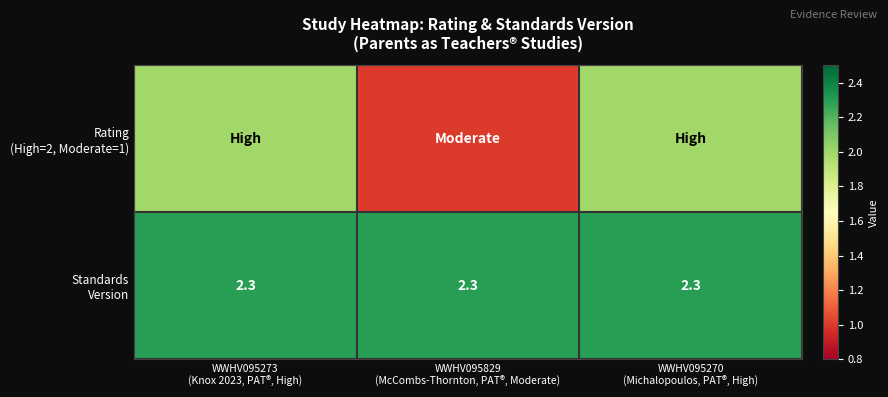

At which category is the sum across all series the highest?

WWHV095273
(Knox 2023, PAT®, High)